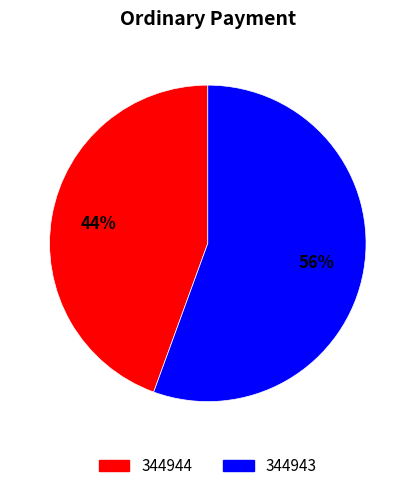

Approximately how many times larger is the value at 344944 compared to 344943?

0.8